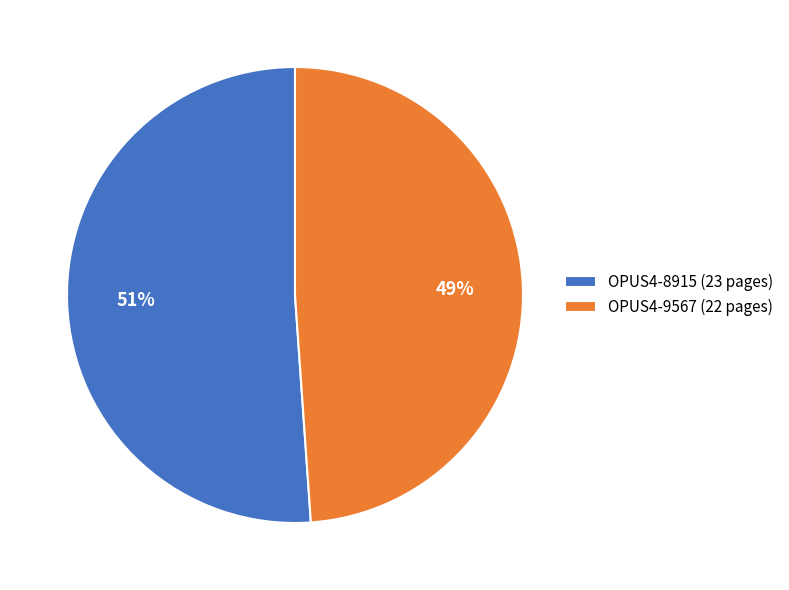

To the nearest percent, what is the combined percentage of OPUS4-9567 and OPUS4-8915?

100%